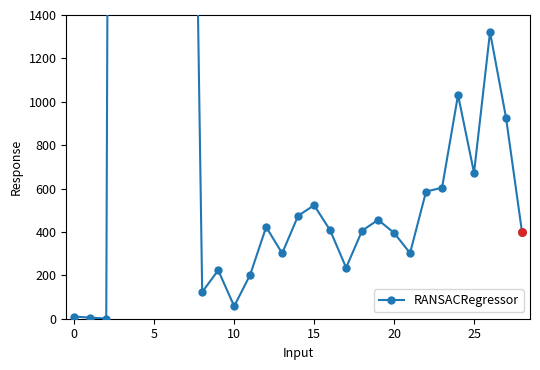

What is the ratio of the value at 26 to the value at 24?

1.3